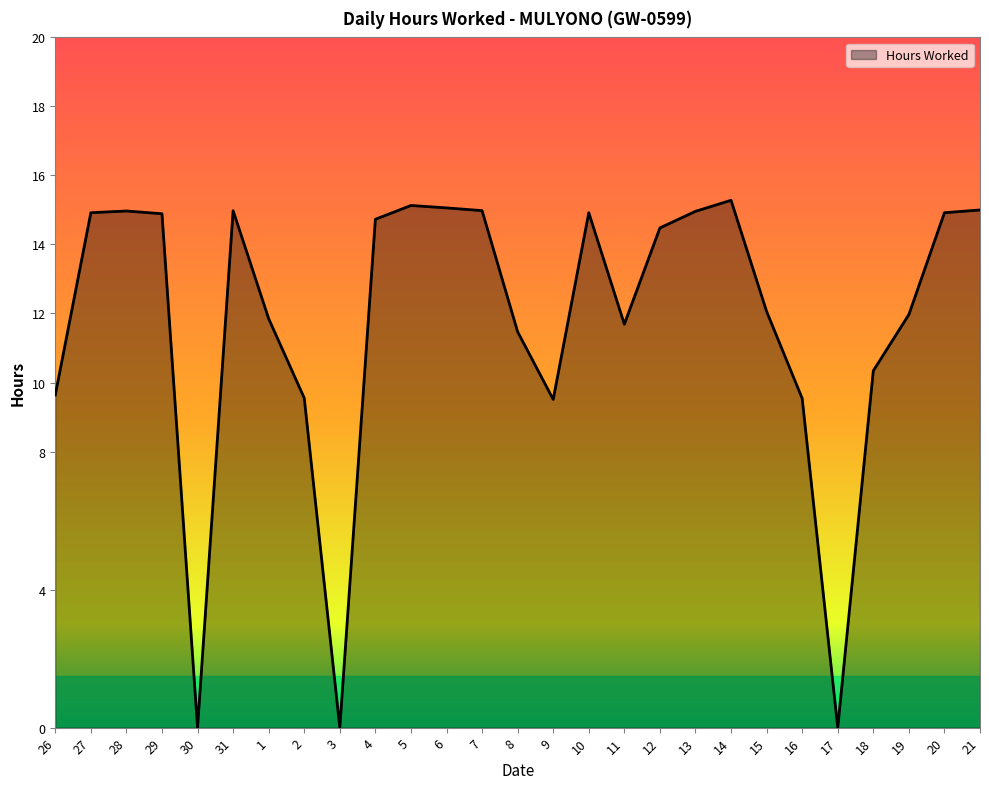

Is it true that the value at 2 is 9.6?

True